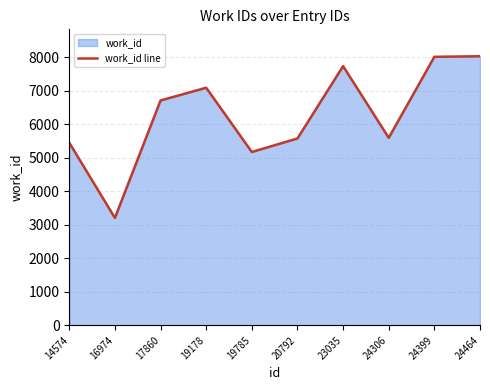

How many interior local peaks (higher than both neighbors) does the data have?

2